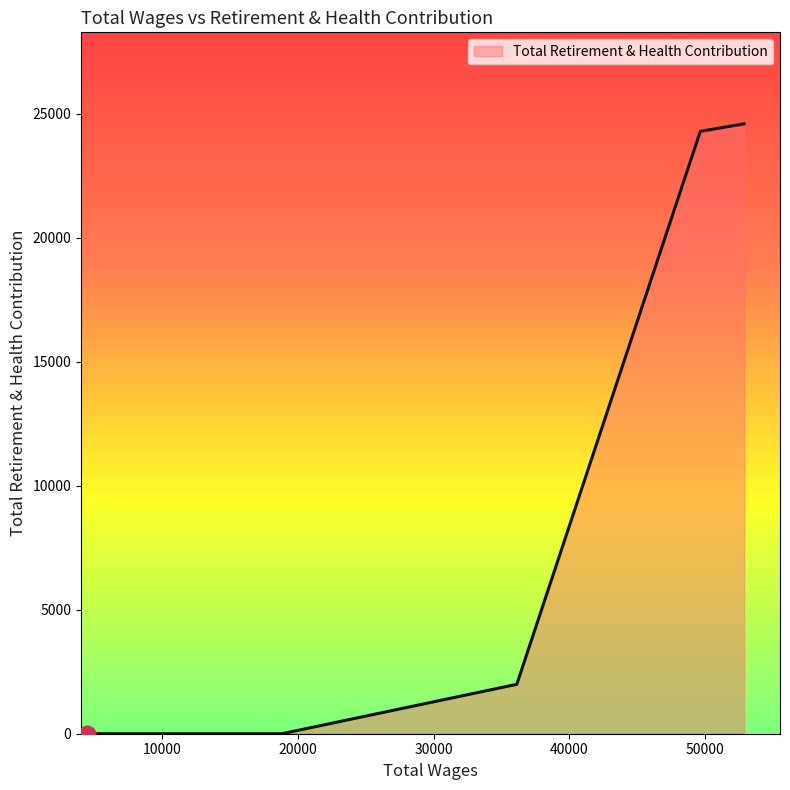

What is the maximum value shown in the chart?

24599